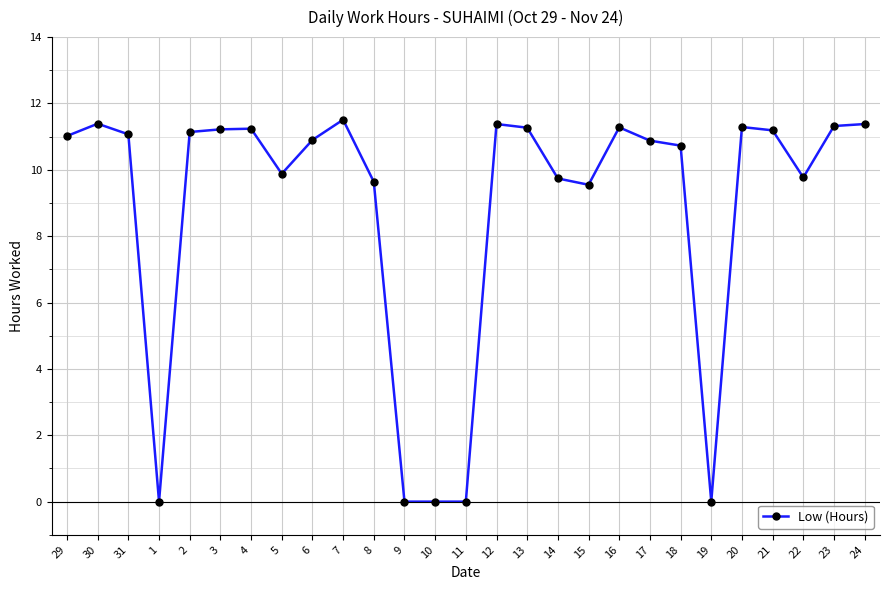

The chart shows a value of 10.9 at 6. True or false?

True